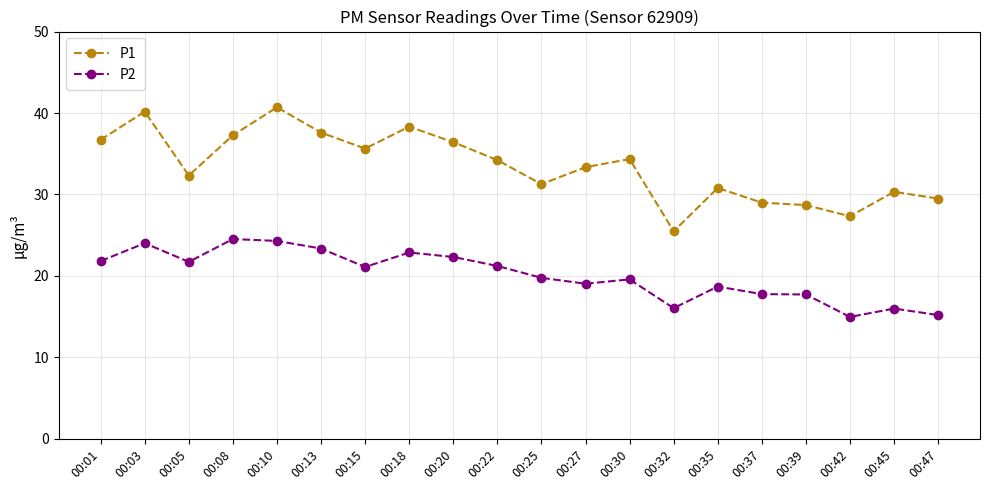

Which category has the lowest value in the P1 series?

00:32